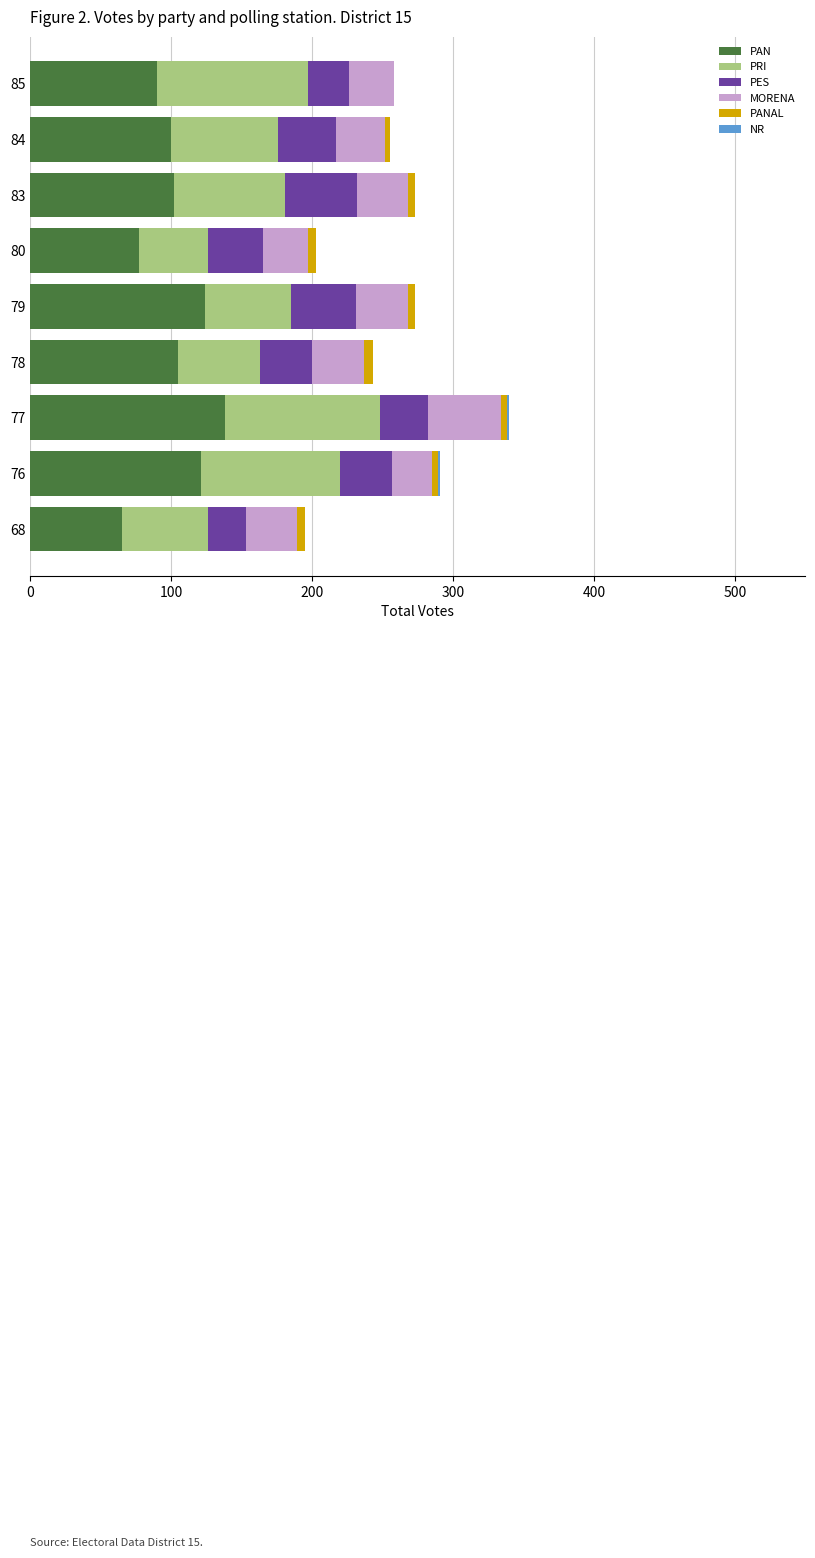

Count the number of data series in this chart.

6